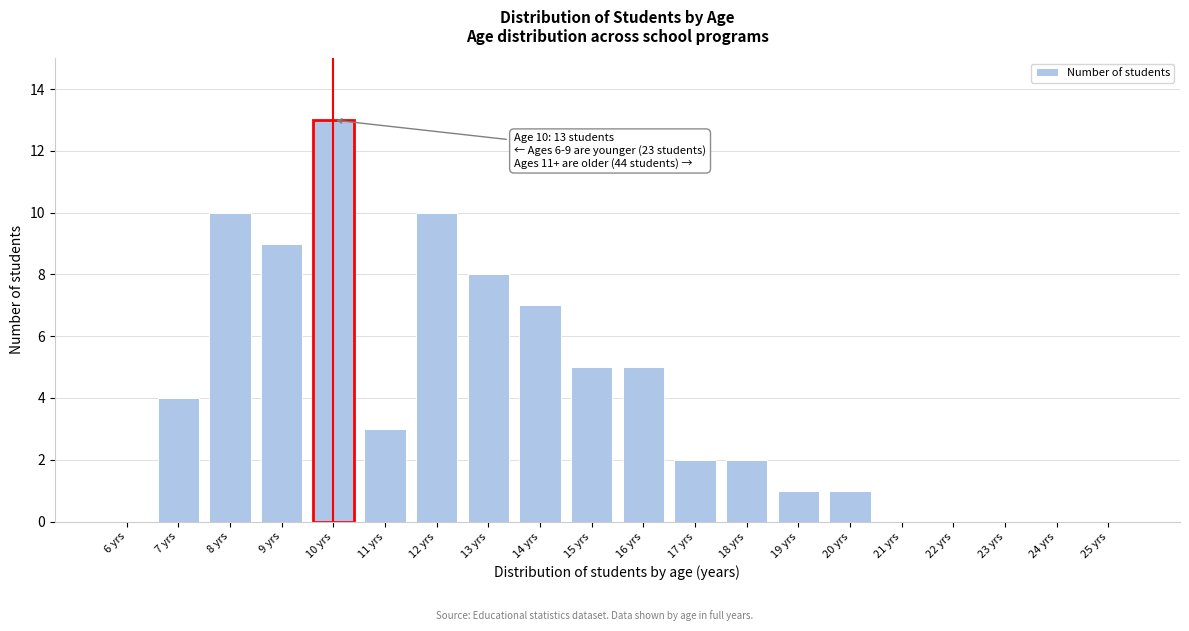

Reading left to right, what are all the values shown in this chart?

6 yrs=0	7 yrs=4	8 yrs=10	9 yrs=9	10 yrs=13	11 yrs=3	12 yrs=10	13 yrs=8	14 yrs=7	15 yrs=5	16 yrs=5	17 yrs=2	18 yrs=2	19 yrs=1	20 yrs=1	21 yrs=0	22 yrs=0	23 yrs=0	24 yrs=0	25 yrs=0